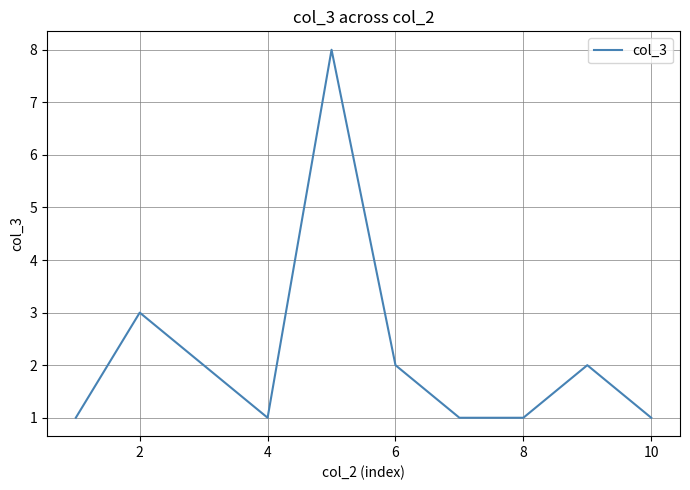

What is the maximum value shown in the chart?

8